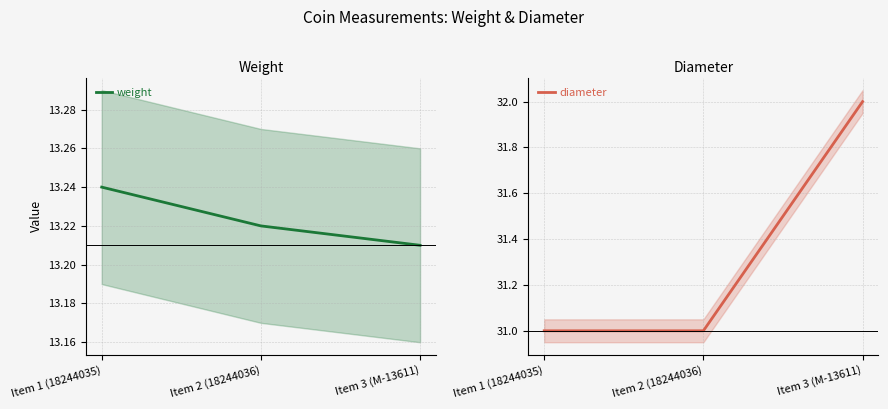

At which category does the chart reach its minimum across all series?

Item 3 (M-13611)